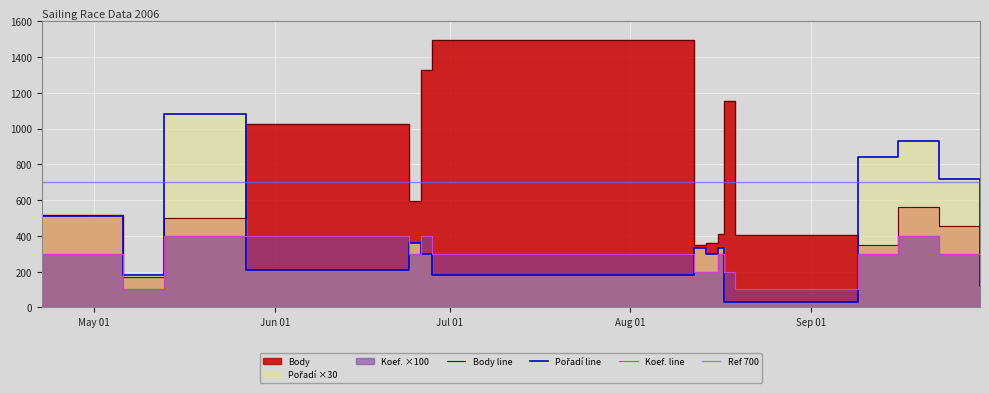

What is the difference between the second highest and minimum values in the Koef. series?

300